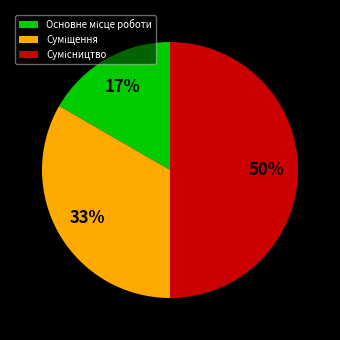

To the nearest percent, what is the average slice percentage?

33%